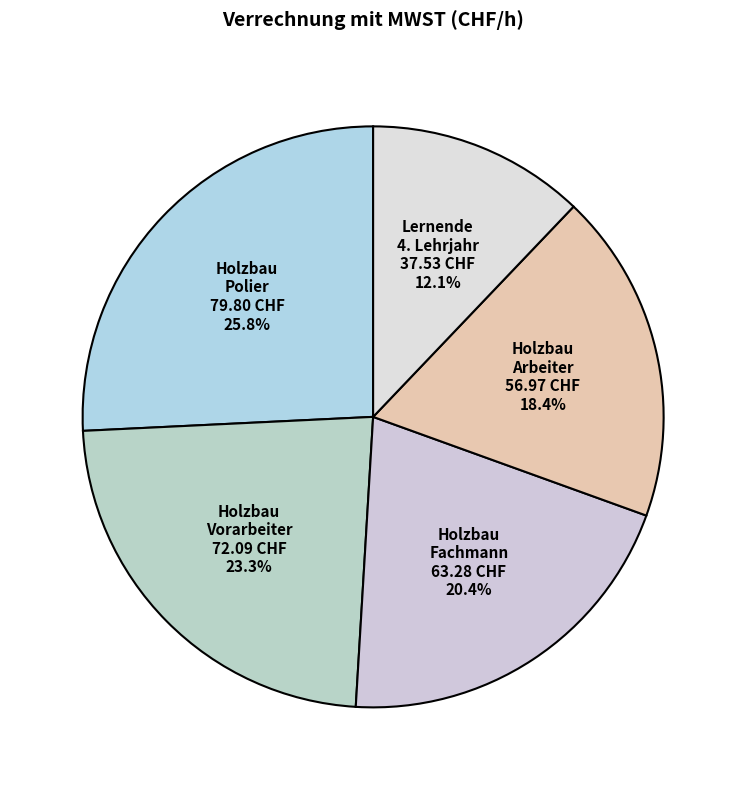

How much of the chart is everything except Holzbau Fachmann?

79.6%